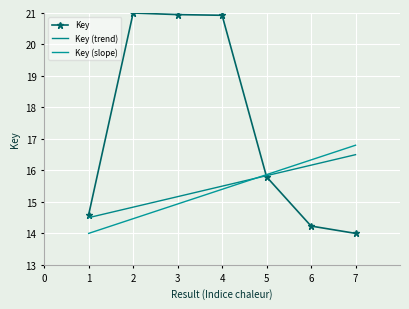

How many times do Key (trend) and Key cross each other?

1